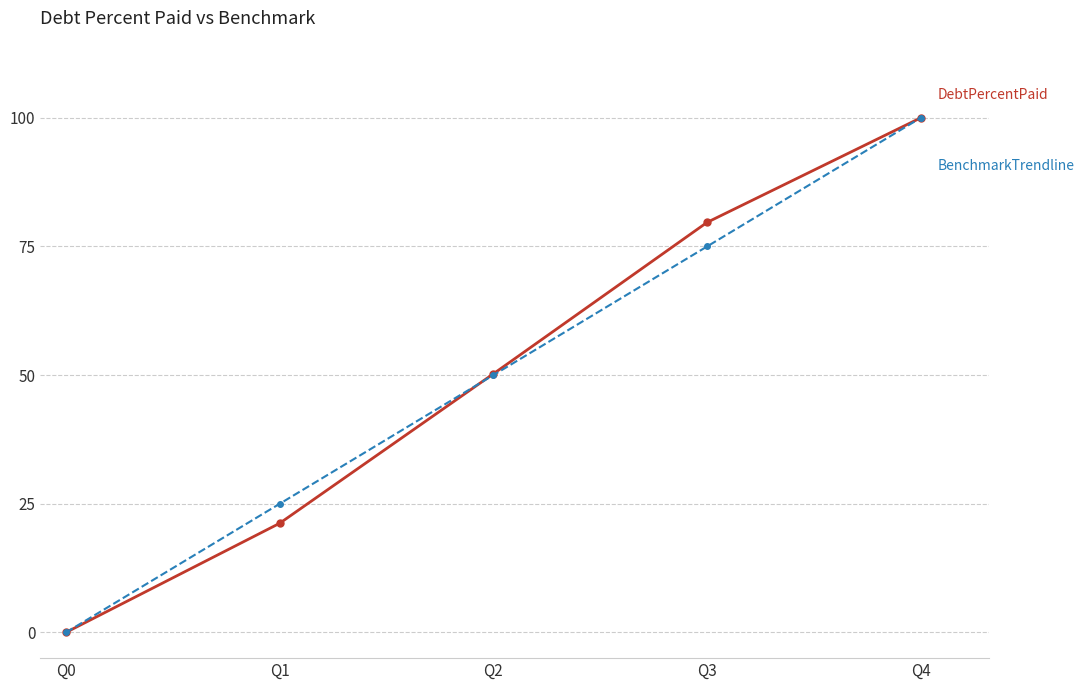

How many categories are shown in the chart?

5